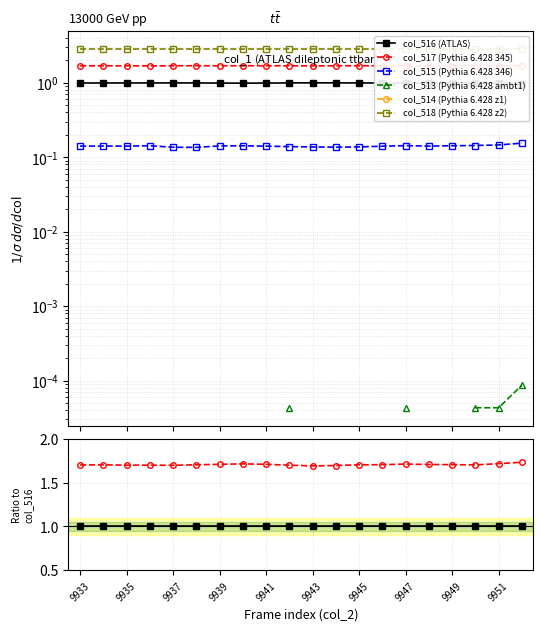

How many series are shown in this chart?

6